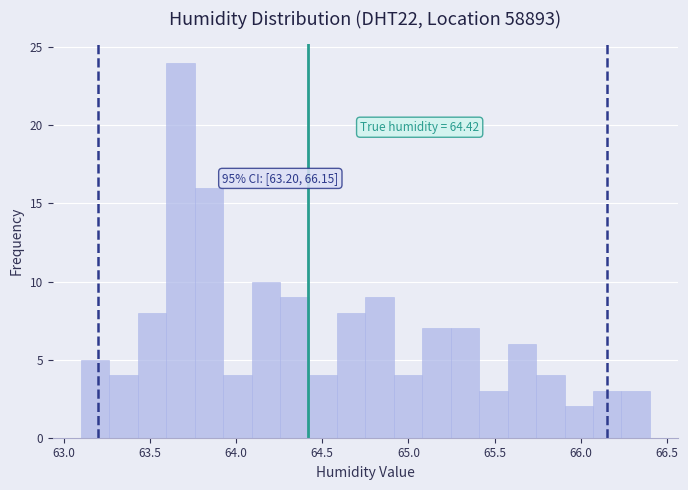

Around what value on the x-axis is the tallest bar? Give the approximate position of its centre, as read against the axis.

63.70